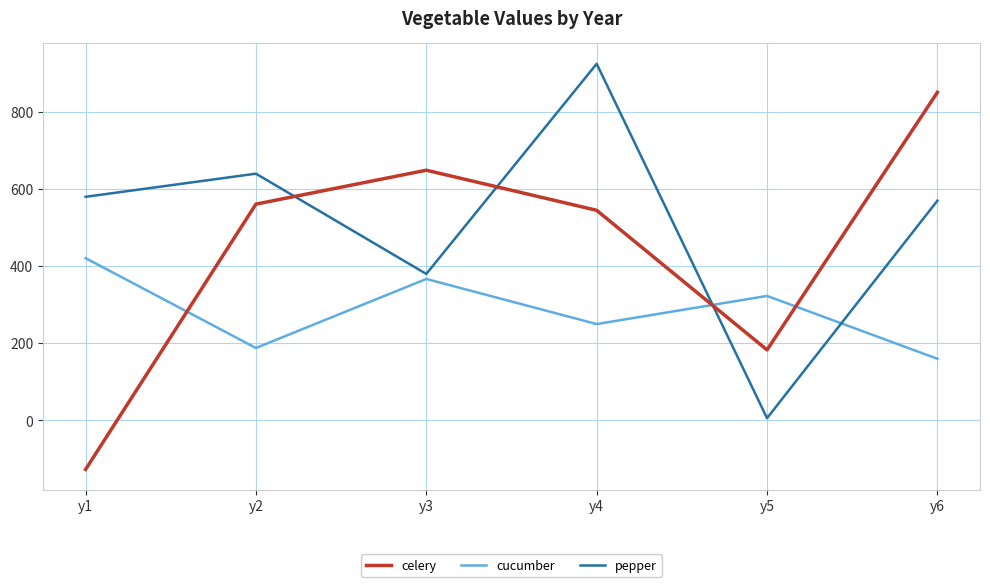

What is the difference between the second highest and minimum values in the pepper series?

634